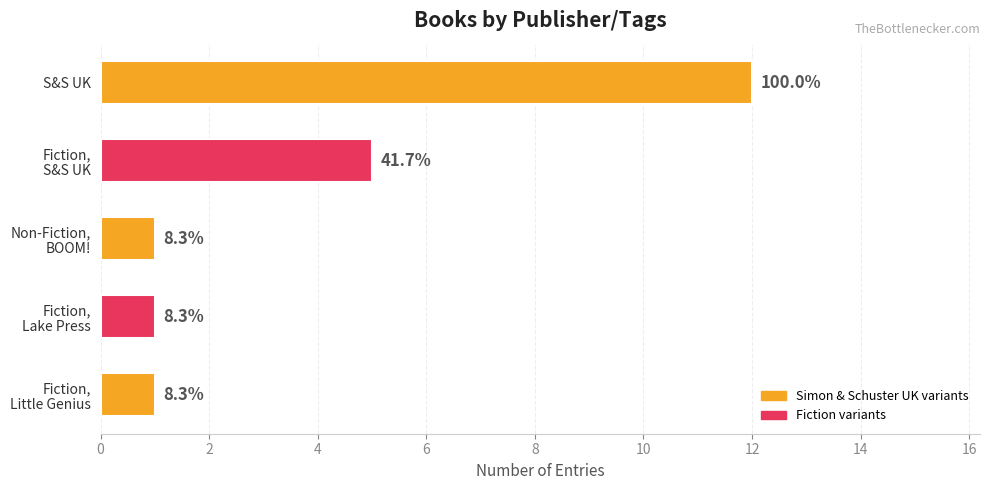

Are the bars horizontal?

Yes